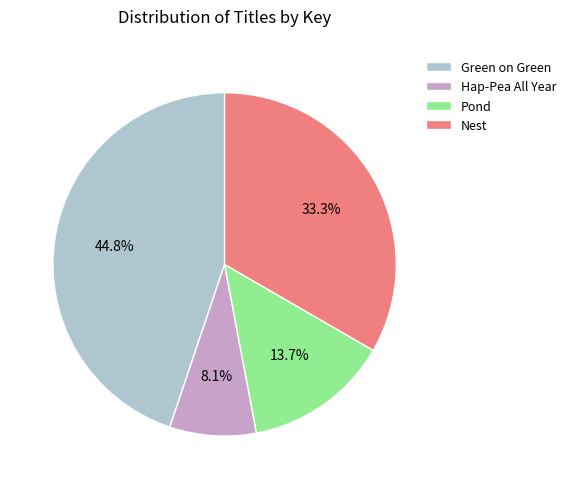

True or false: Pond accounts for 14% of the total.

True